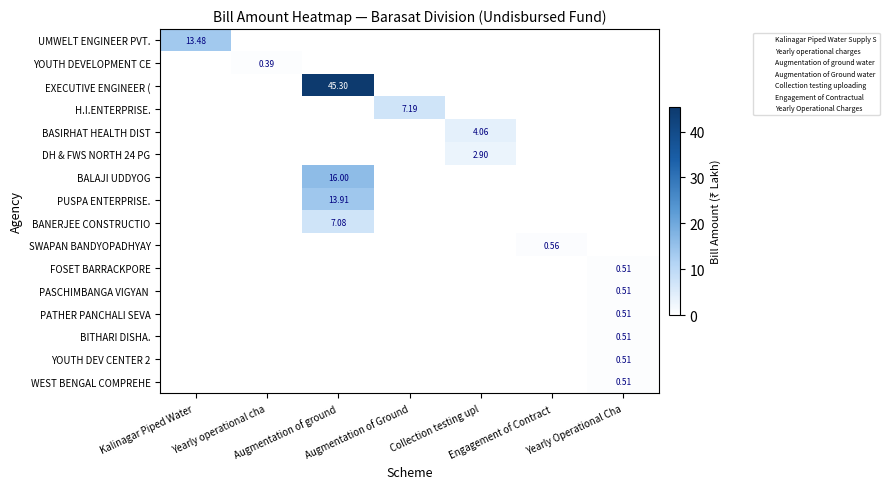

What is the highest value of the EXECUTIVE ENGINEER ( series?

45.3